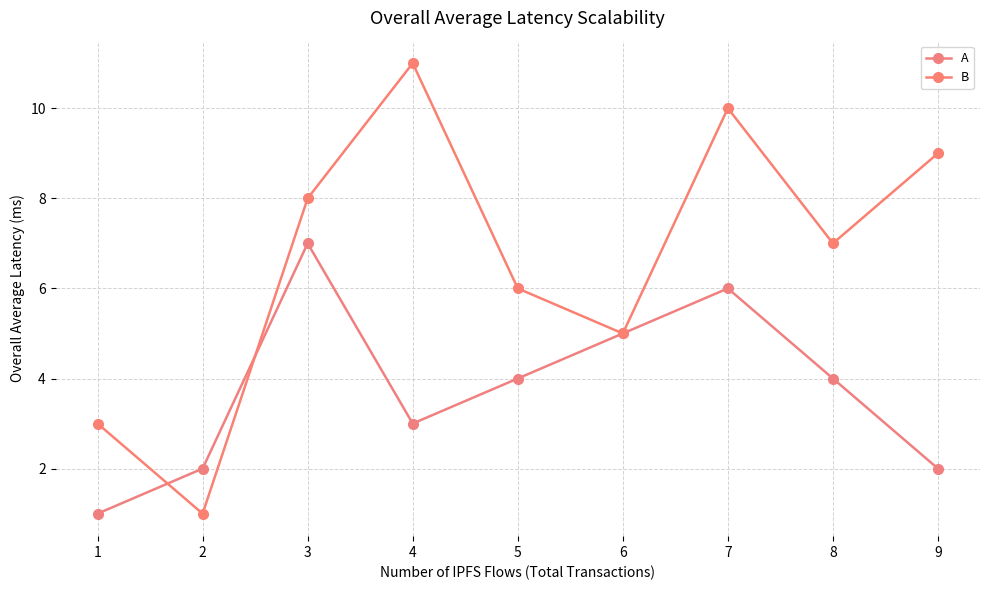

Which category has the lowest value in the B series?

2